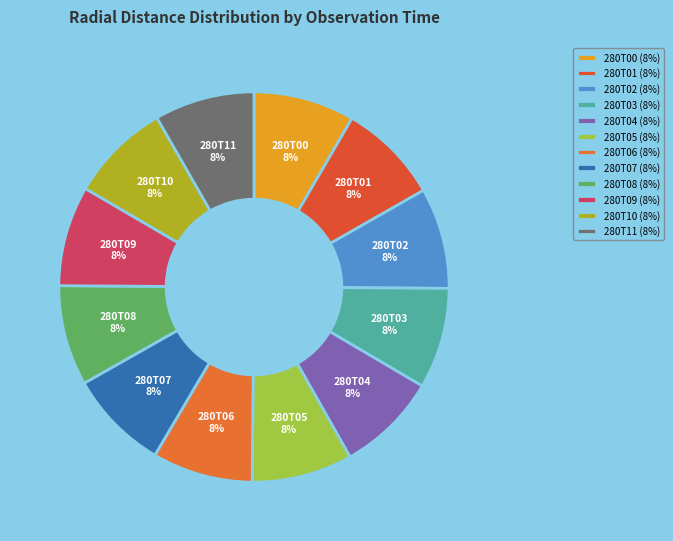

Count the number of slices in the pie.

12